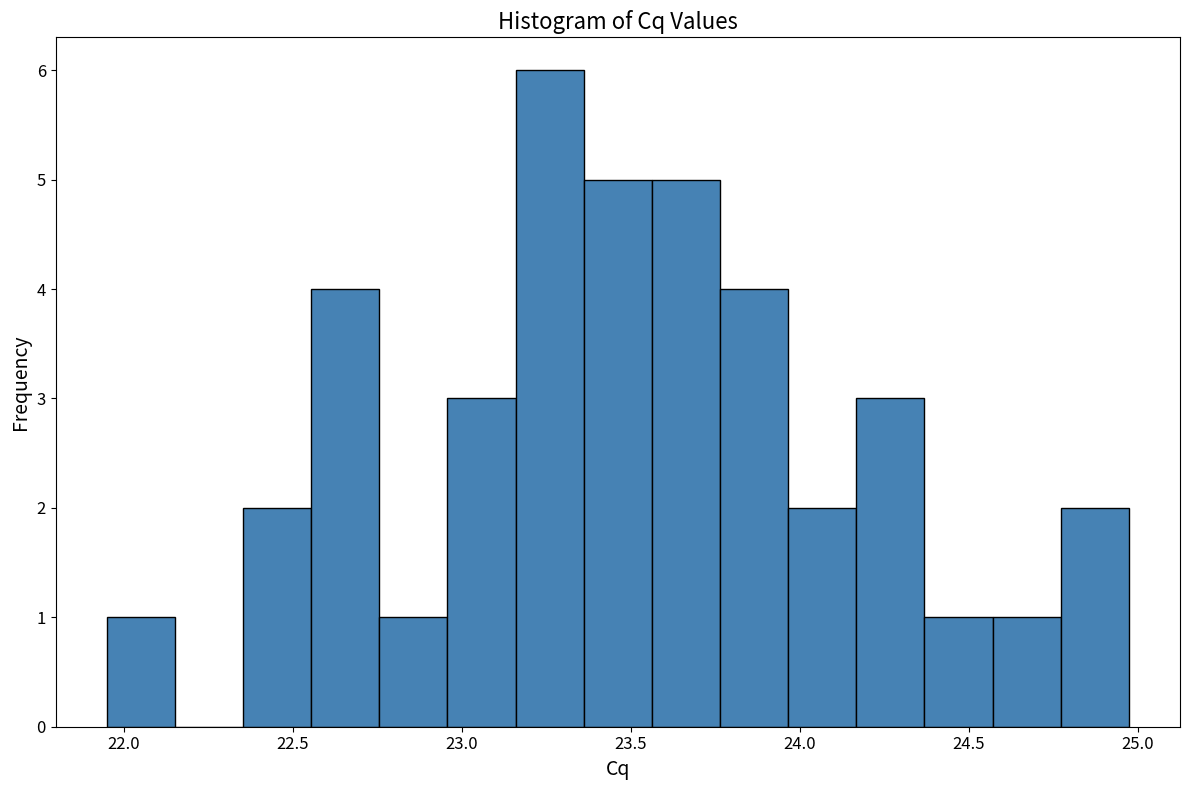

What is the height of the bar covering 21.95 to 22.15 on the x-axis? Neither the bar edges nor the heights are printed on the chart, so give them approximately, as read against the axes.

1